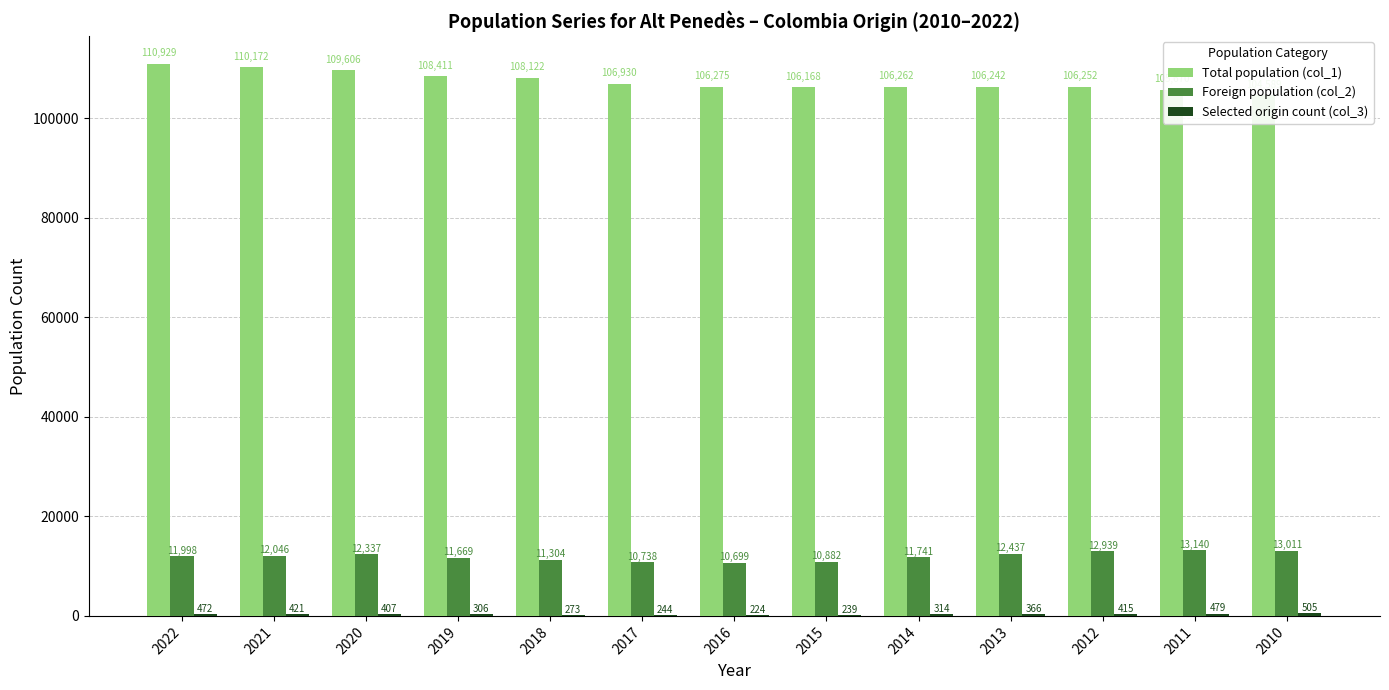

At how many categories does at least one series exceed 66302?

13